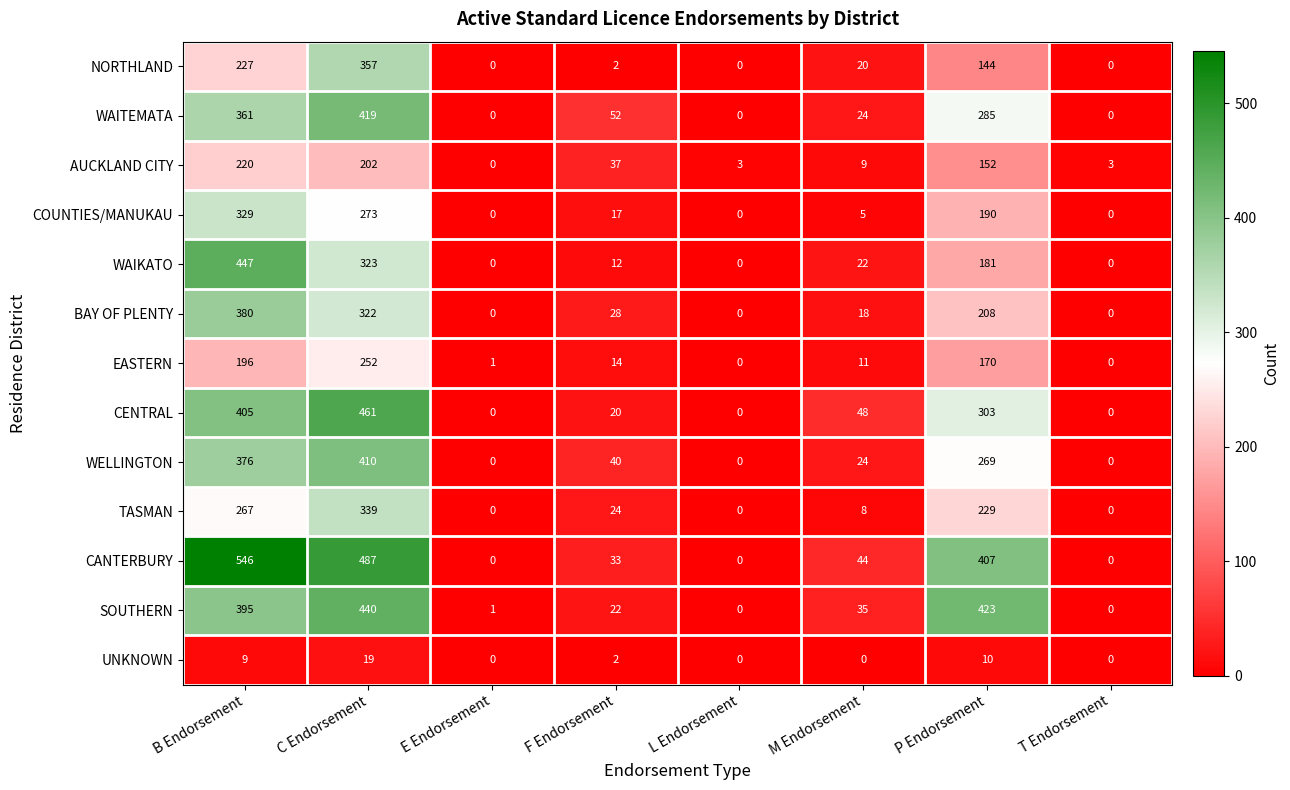

At which category is the sum across all series the highest?

C Endorsement